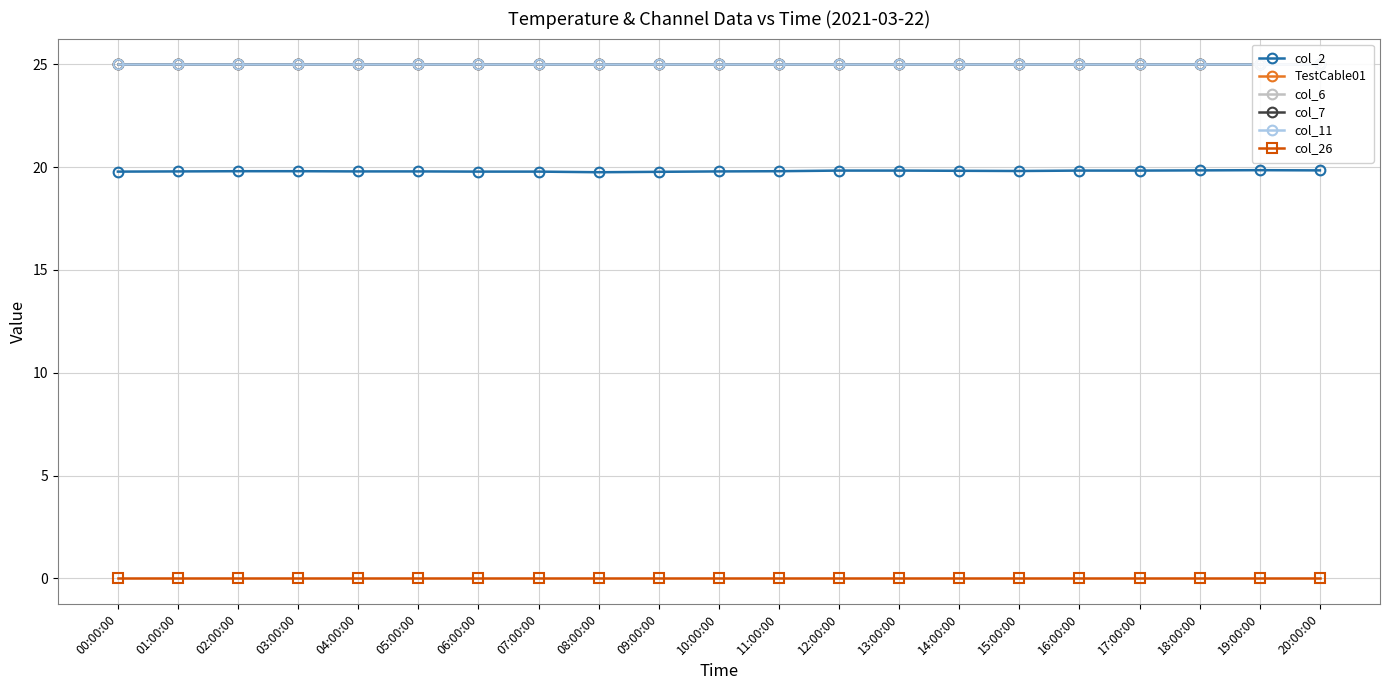

Rank the categories by col_26 value from highest to lowest.

00:00:00, 01:00:00, 02:00:00, 03:00:00, 04:00:00, 05:00:00, 06:00:00, 07:00:00, 08:00:00, 09:00:00, 10:00:00, 11:00:00, 12:00:00, 13:00:00, 14:00:00, 15:00:00, 16:00:00, 17:00:00, 18:00:00, 19:00:00, 20:00:00